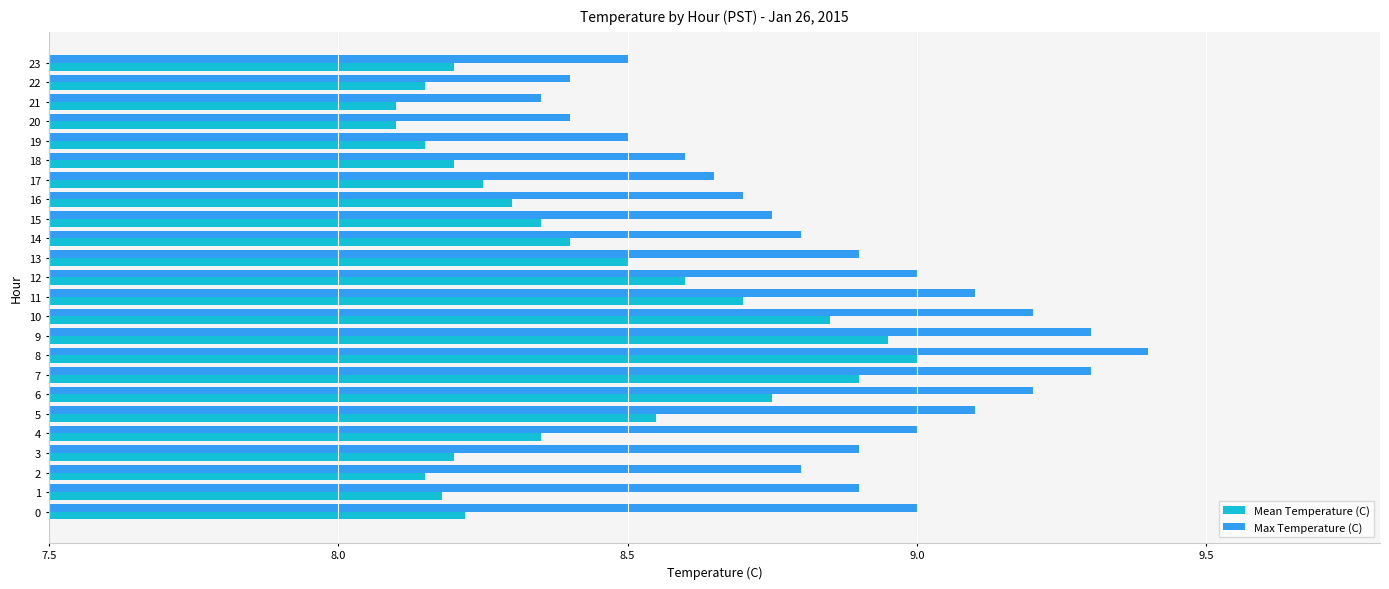

What is the sum of the Mean Temperature (C) values at 6 and 10?

17.6